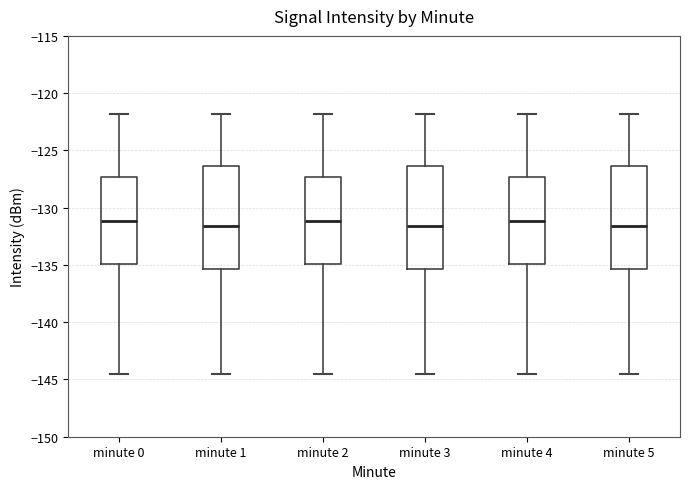

Reading left to right, read every box against the y-axis: the position of its median line, the range the box covers, and the ends of its whiskers. The values are not printed on the chart, so give them approximately, as read against the axis.

minute 0: median -131.0, box -135.0 to -127.5, whiskers -144.5 to -122.0
minute 1: median -131.5, box -135.5 to -126.5, whiskers -144.5 to -122.0
minute 2: median -131.0, box -135.0 to -127.5, whiskers -144.5 to -122.0
minute 3: median -131.5, box -135.5 to -126.5, whiskers -144.5 to -122.0
minute 4: median -131.0, box -135.0 to -127.5, whiskers -144.5 to -122.0
minute 5: median -131.5, box -135.5 to -126.5, whiskers -144.5 to -122.0